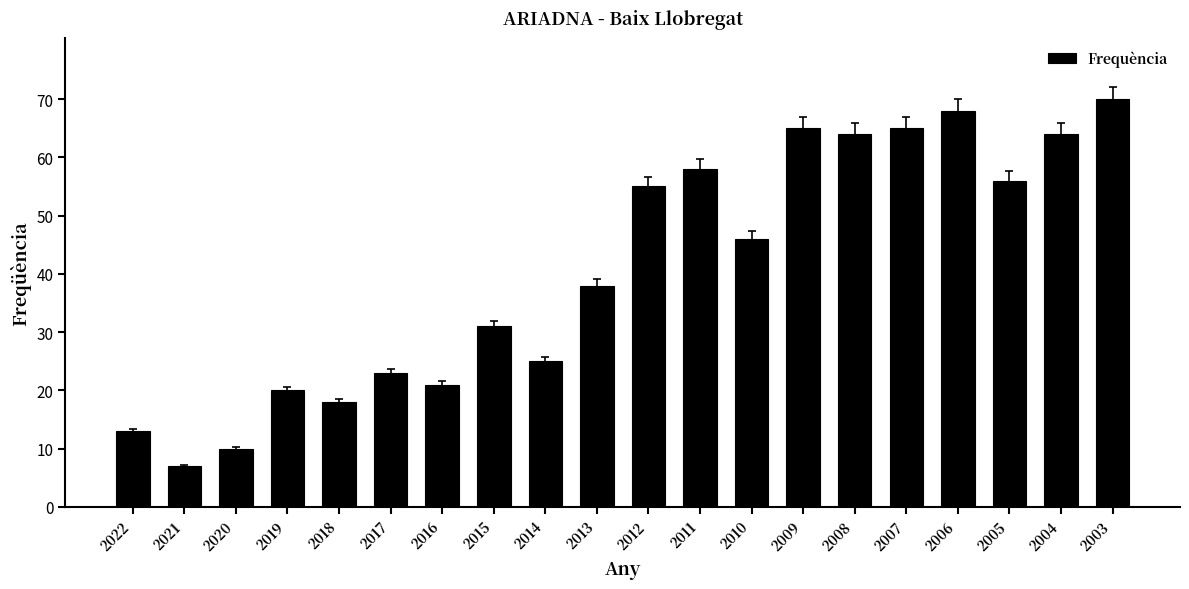

How many series are shown in this chart?

1